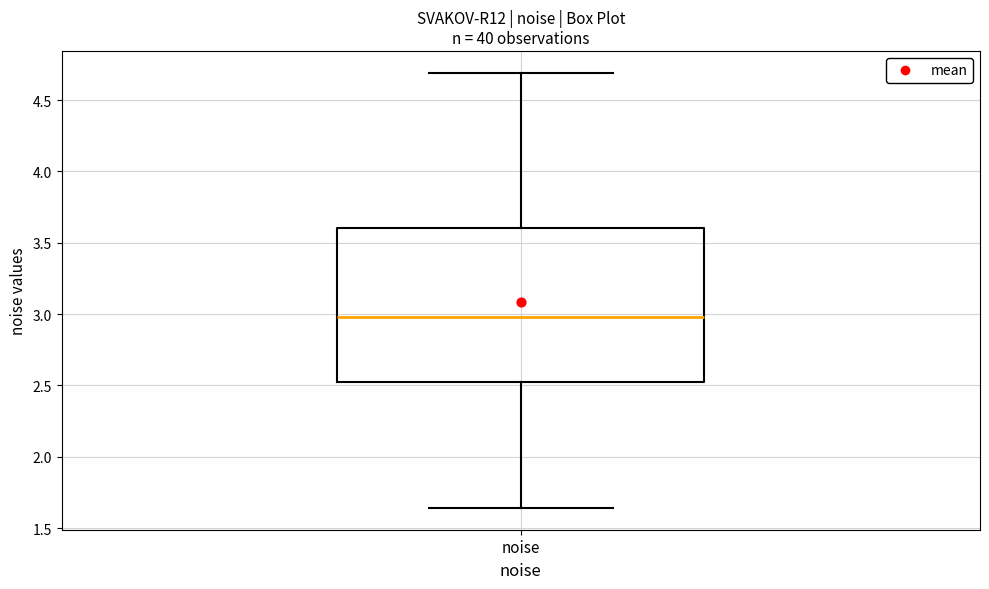

Transcribe this box plot: give where the median line is, the range the box spans, and where the two whiskers end, as read against the y-axis. The values are not printed on the chart, so give them approximately, as read against the axis.

median 3.00, box 2.50 to 3.60, whiskers 1.65 to 4.70